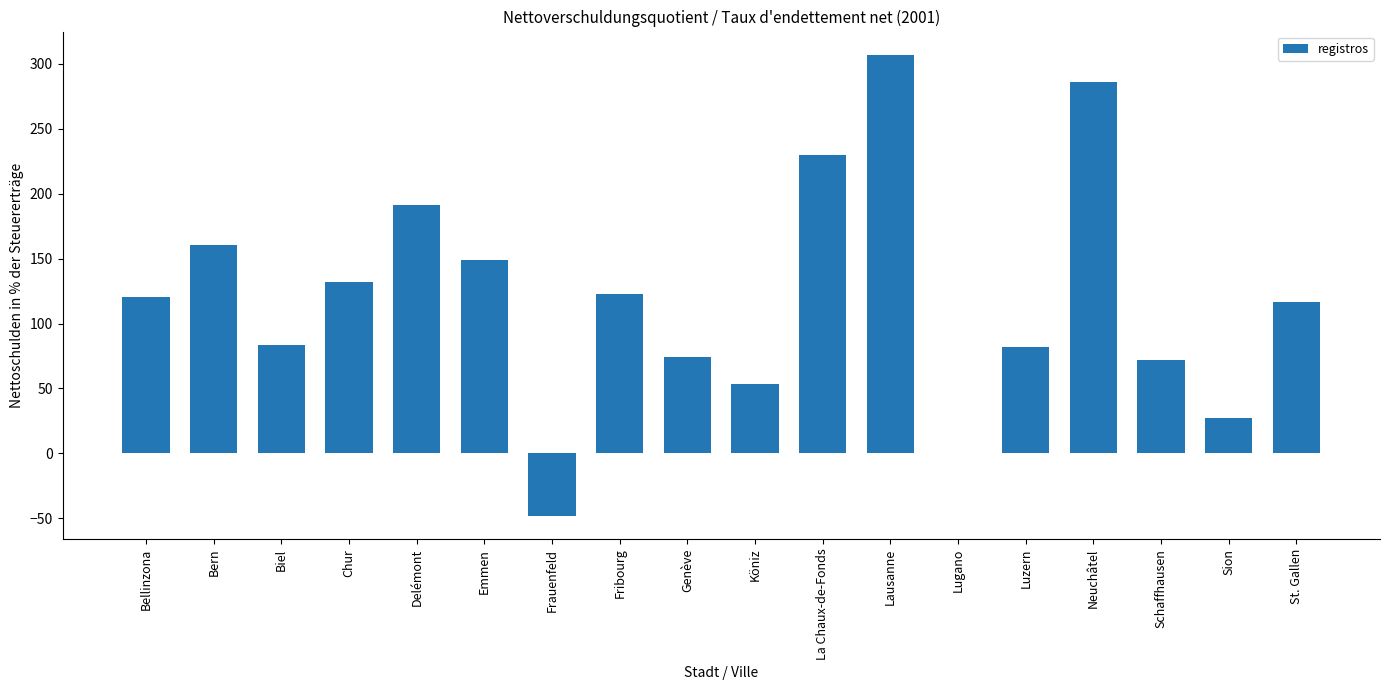

What is the maximum value shown in the chart?

307.1